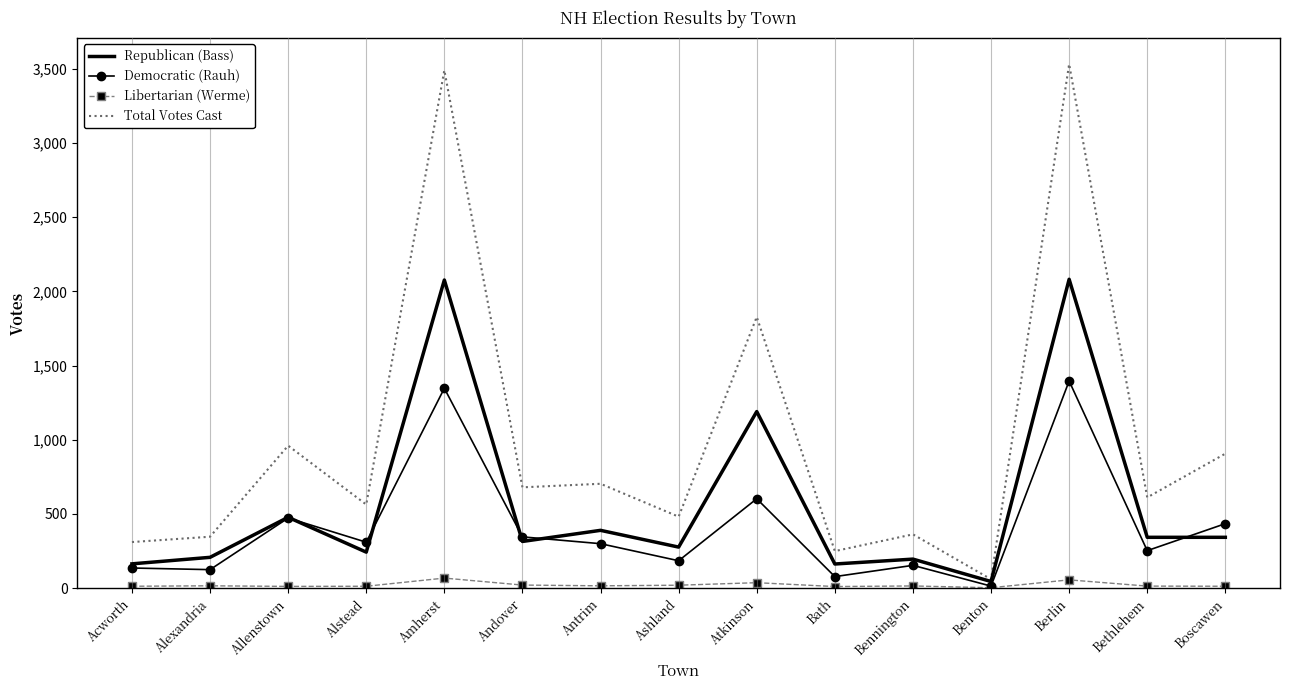

In Democratic (Rauh), how many points are lower than both neighbors (excluding endpoints)?

6